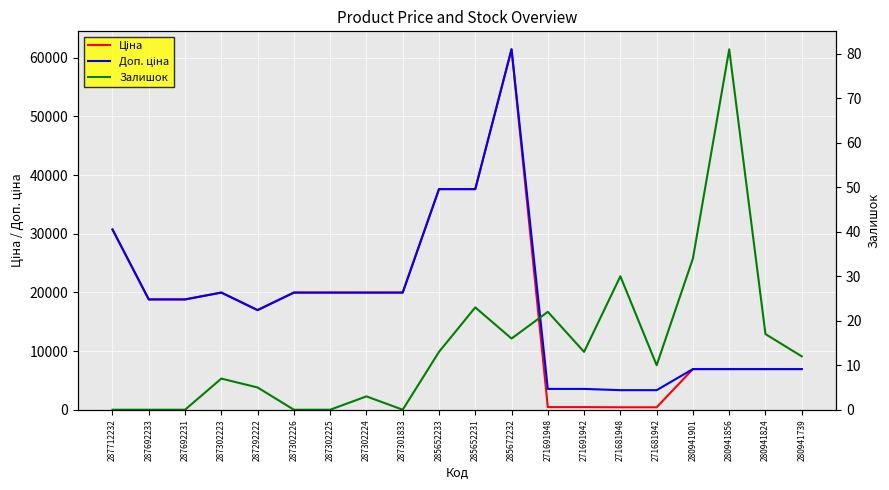

At which category does Доп. ціна reach its first local valley?

287292222